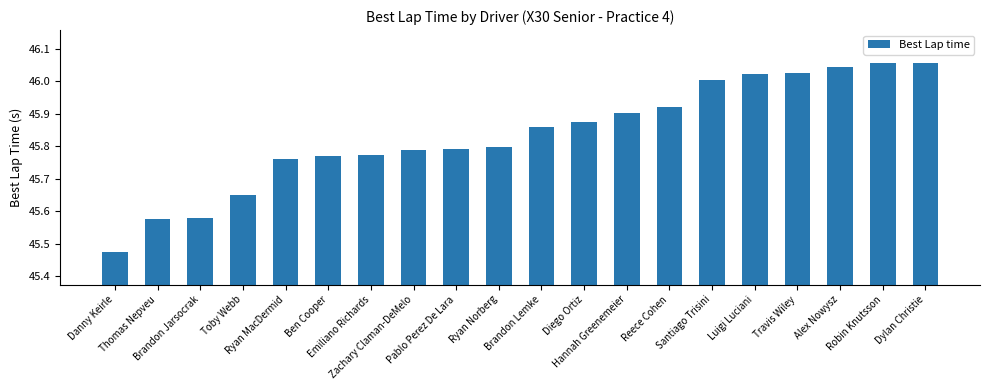

Which category has the lowest value across all series?

Danny Keirle